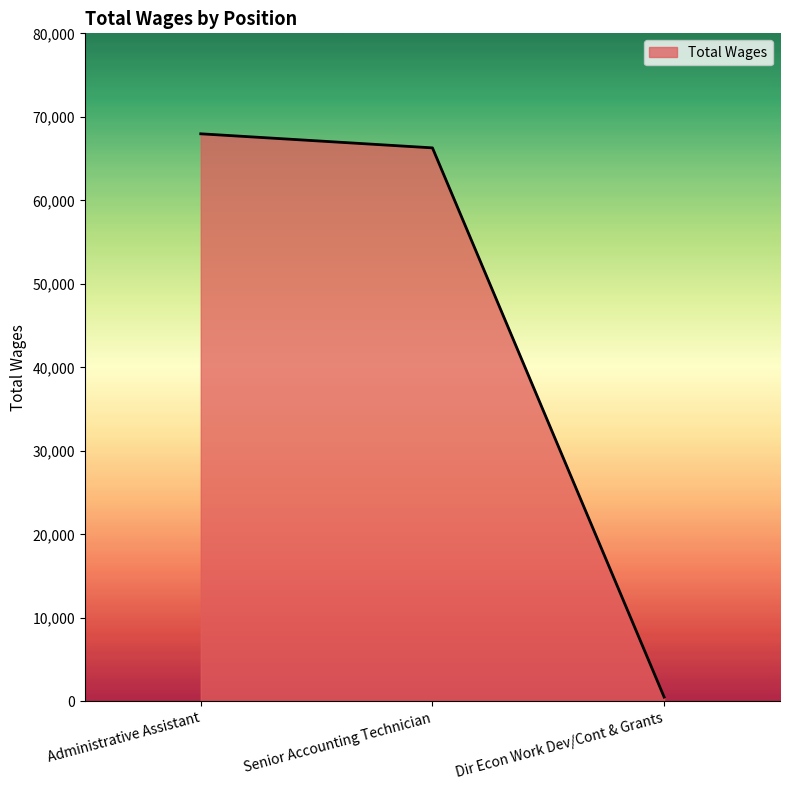

What is the maximum value shown in the chart?

67970